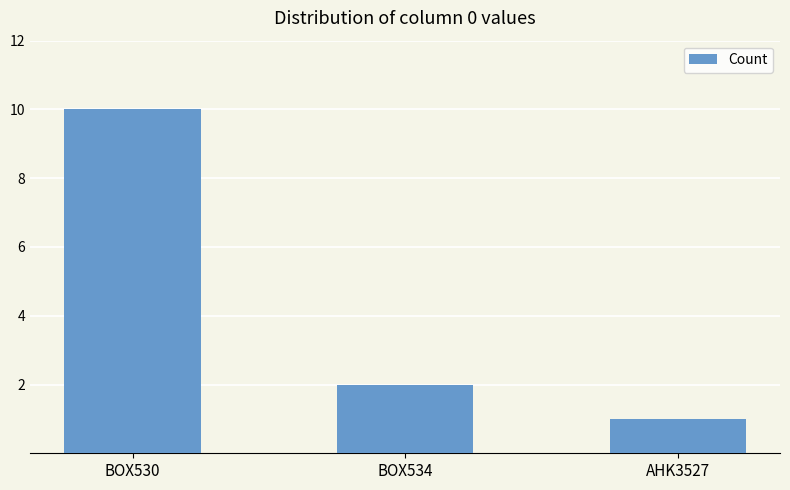

What is the change in value from BOX534 to AHK3527?

-1